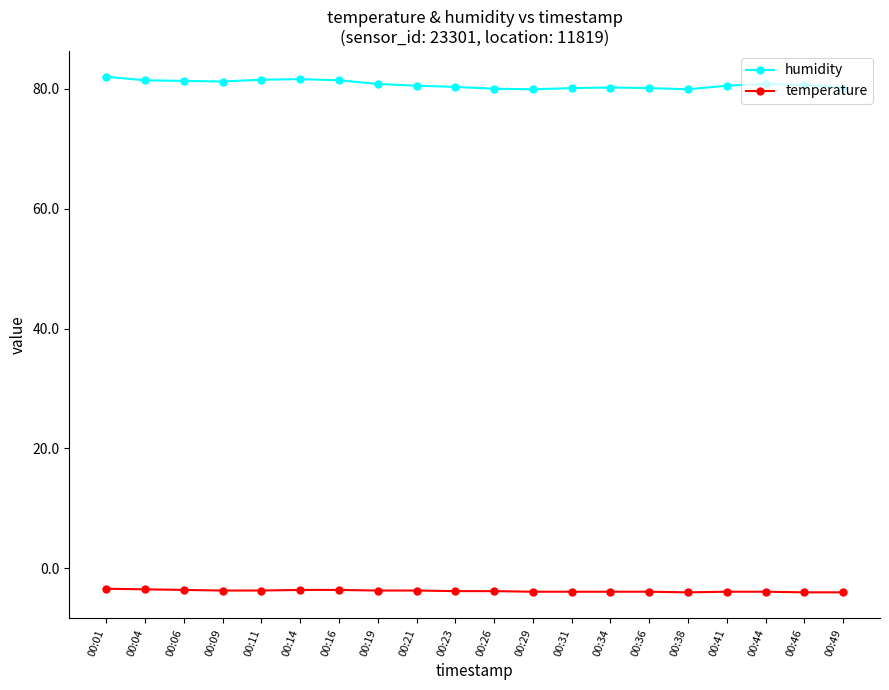

Which series has the widest spread of values?

humidity